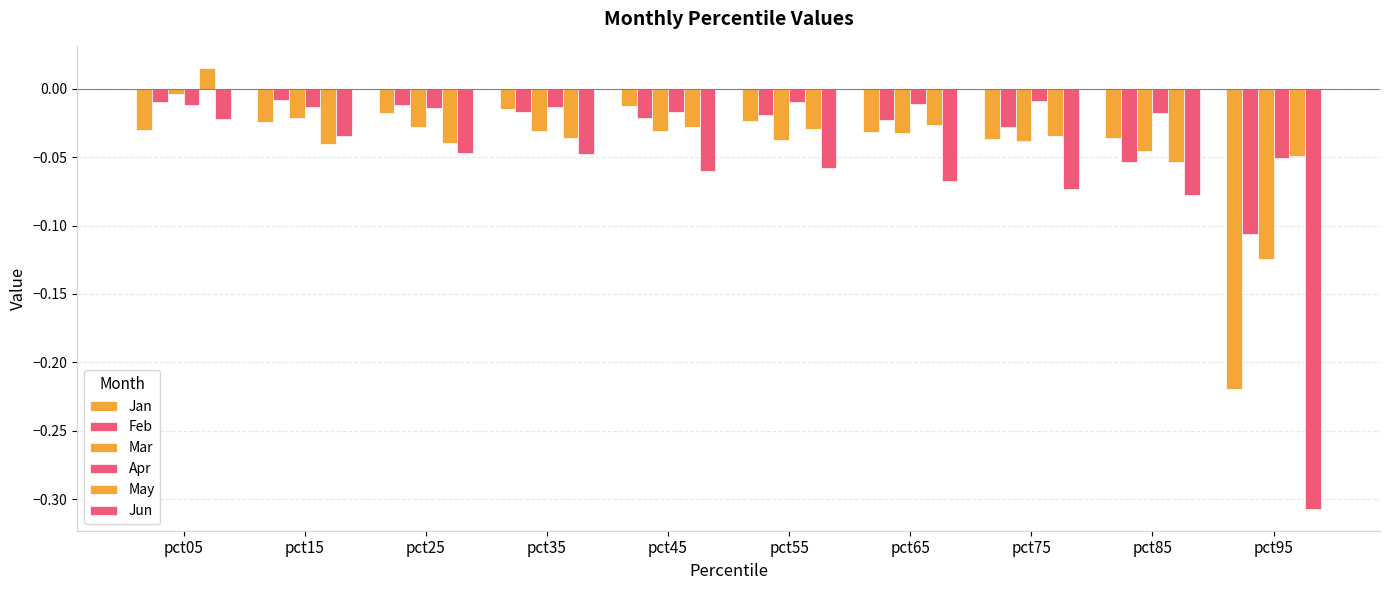

Is the value of Feb at pct45 greater than the value of Jun at pct55?

Yes